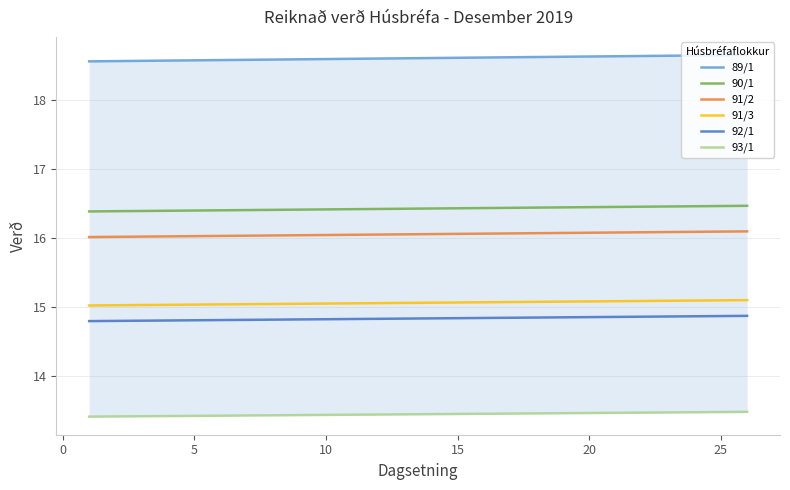

True or false: 91/2 and 92/1 intersect in this chart.

False